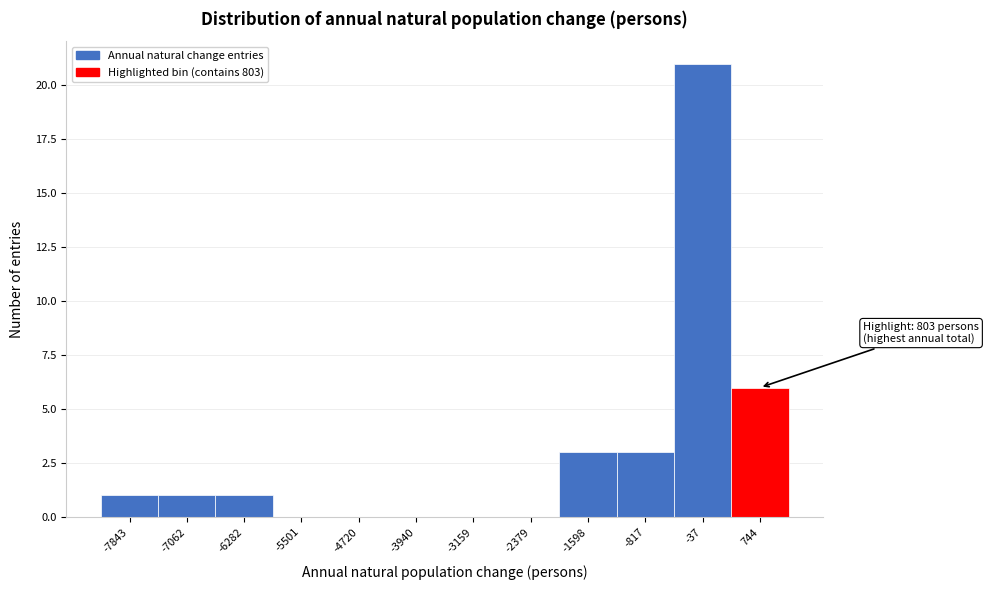

Which range on the x-axis has the tallest bar?

-400 to 400